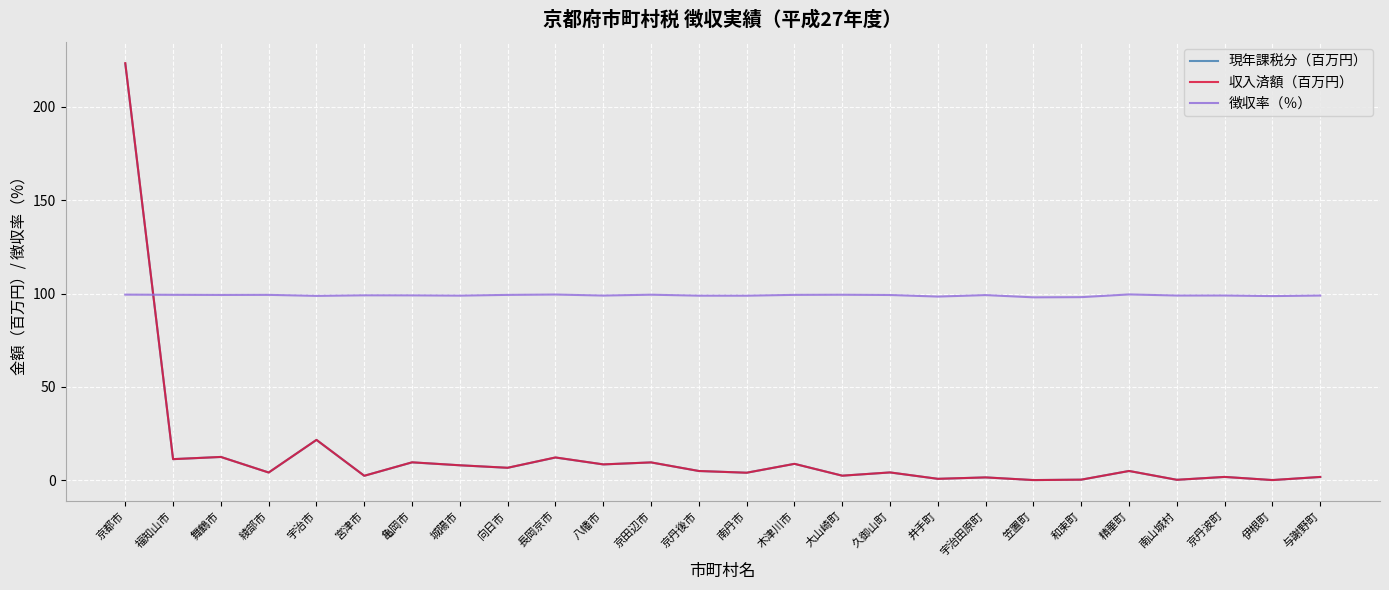

The value of 徴収率（％） at 京丹後市 is 98.8. True or false?

True